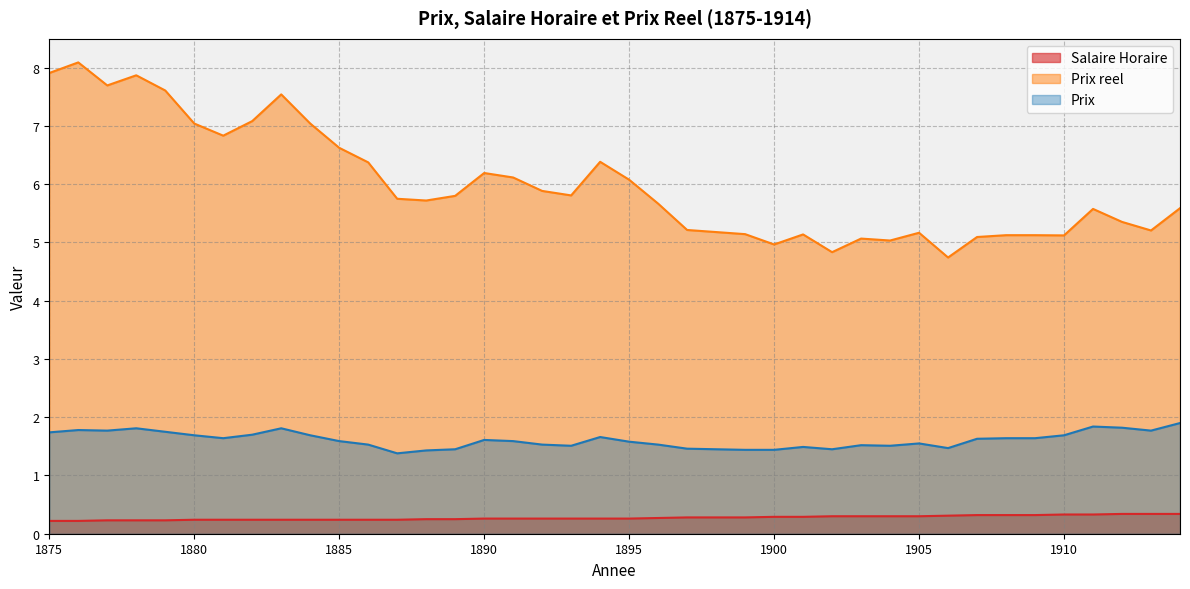

What is the difference between the maximum and minimum values in the Salaire Horaire series?

0.1